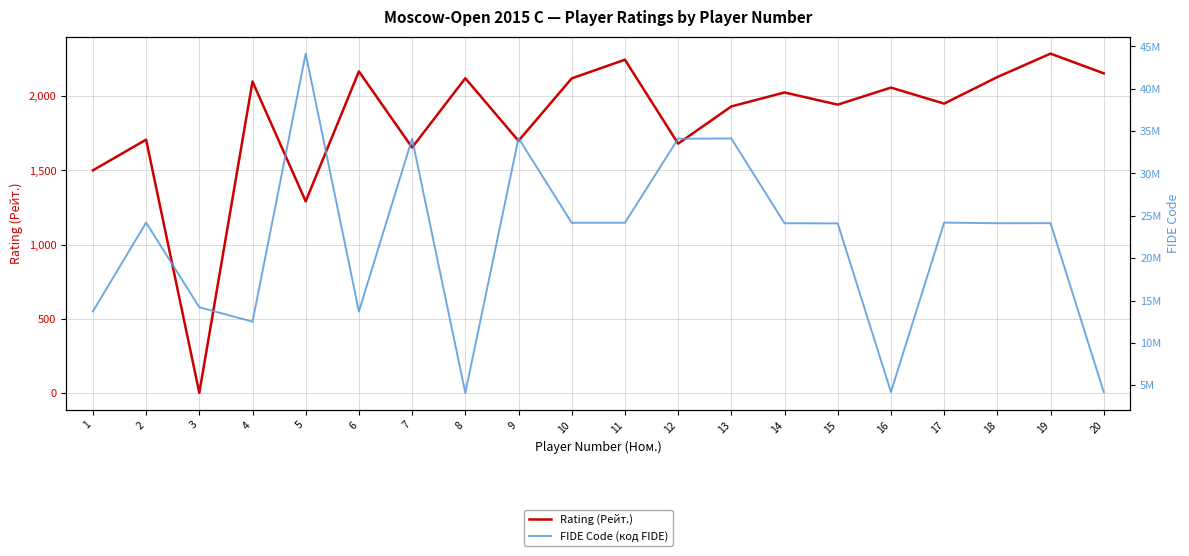

In Rating (Рейт.), how many points are higher than both neighbors (excluding endpoints)?

8